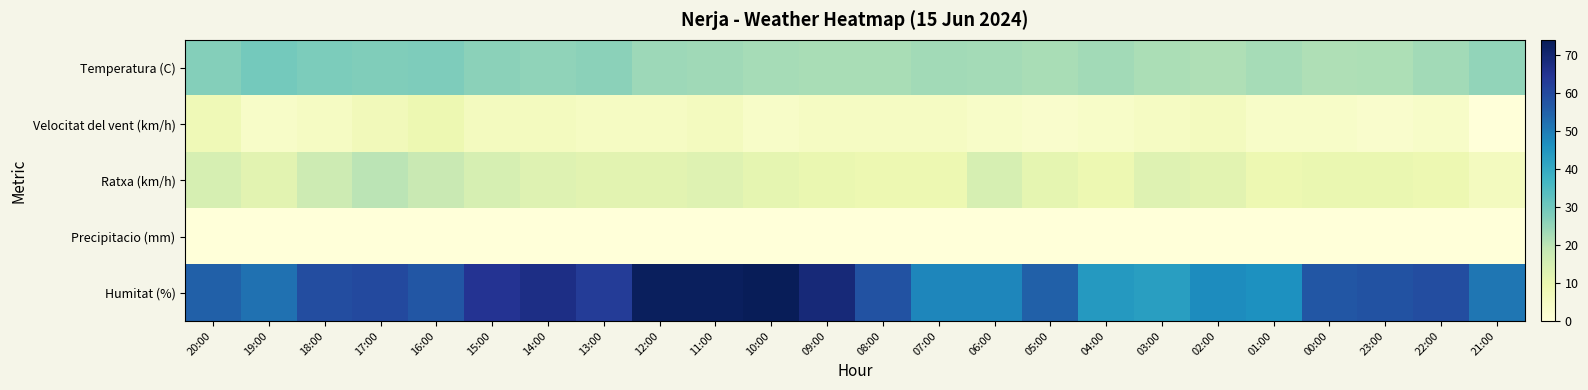

Reading left to right, transcribe all the data shown in this chart.

Temperatura (C): 20:00=26.9	19:00=29.3	18:00=28.3	17:00=27.6	16:00=27.8	15:00=26.1	14:00=25.5	13:00=26.1	12:00=23.9	11:00=23.5	10:00=22.8	09:00=22.5	08:00=22.3	07:00=23.3	06:00=23.1	05:00=22.5	04:00=23.3	03:00=22.1	02:00=21.6	01:00=22.6	00:00=21.4	23:00=21.9	22:00=23.3	21:00=25.4
Velocitat del vent (km/h): 20:00=8.0	19:00=4.0	18:00=5.0	17:00=7.0	16:00=9.0	15:00=6.0	14:00=6.0	13:00=5.0	12:00=5.0	11:00=6.0	10:00=4.0	09:00=5.0	08:00=5.0	07:00=5.0	06:00=4.0	05:00=3.0	04:00=4.0	03:00=5.0	02:00=6.0	01:00=4.0	00:00=4.0	23:00=3.0	22:00=4.0	21:00=0.0
Ratxa (km/h): 20:00=15.0	19:00=12.0	18:00=17.0	17:00=20.0	16:00=18.0	15:00=15.0	14:00=13.0	13:00=12.0	12:00=12.0	11:00=13.0	10:00=11.0	09:00=10.0	08:00=9.0	07:00=9.0	06:00=15.0	05:00=11.0	04:00=9.0	03:00=13.0	02:00=12.0	01:00=9.0	00:00=10.0	23:00=10.0	22:00=9.0	21:00=6.0
Precipitacio (mm): 20:00=0.0	19:00=0.0	18:00=0.0	17:00=0.0	16:00=0.0	15:00=0.0	14:00=0.0	13:00=0.0	12:00=0.0	11:00=0.0	10:00=0.0	09:00=0.0	08:00=0.0	07:00=0.0	06:00=0.0	05:00=0.0	04:00=0.0	03:00=0.0	02:00=0.0	01:00=0.0	00:00=0.0	23:00=0.0	22:00=0.0	21:00=0.0
Humitat (%): 20:00=55.0	19:00=52.0	18:00=59.0	17:00=60.0	16:00=57.0	15:00=65.0	14:00=67.0	13:00=63.0	12:00=73.0	11:00=73.0	10:00=74.0	09:00=69.0	08:00=58.0	07:00=48.0	06:00=48.0	05:00=55.0	04:00=44.0	03:00=43.0	02:00=47.0	01:00=46.0	00:00=57.0	23:00=58.0	22:00=59.0	21:00=51.0